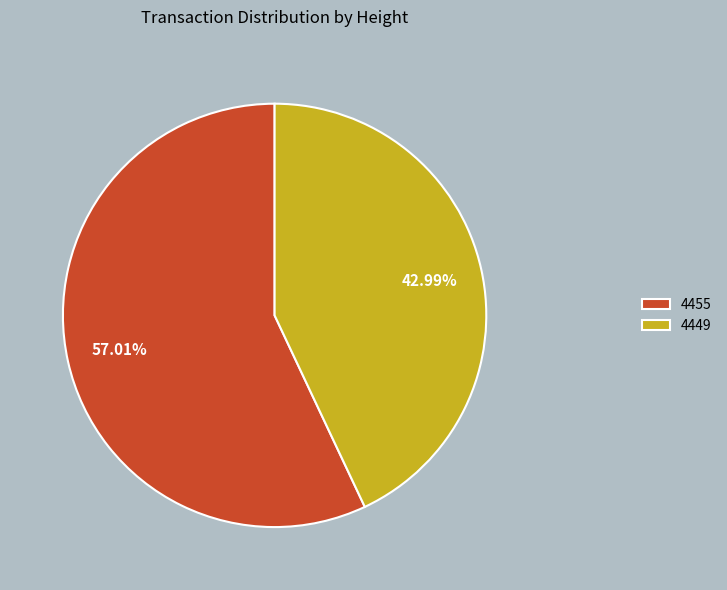

Is it true that 4455 is 44% of the pie?

False